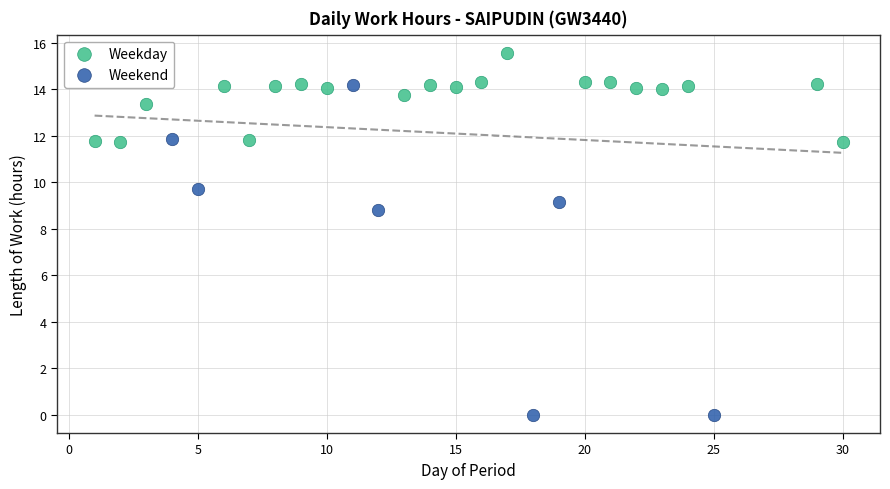

Which series reaches the minimum Y coordinate?

Weekend